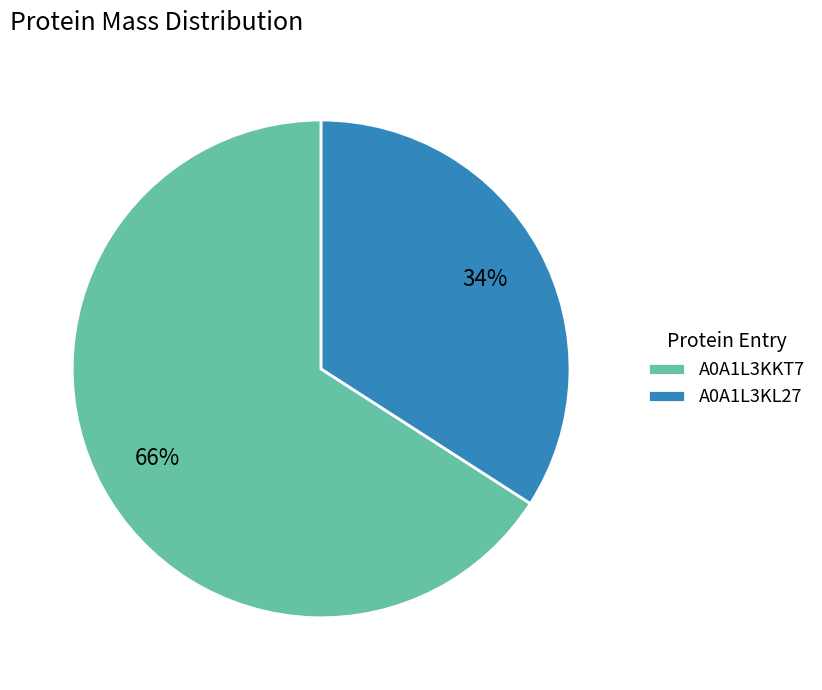

Does A0A1L3KL27 account for over 50% of the chart?

No